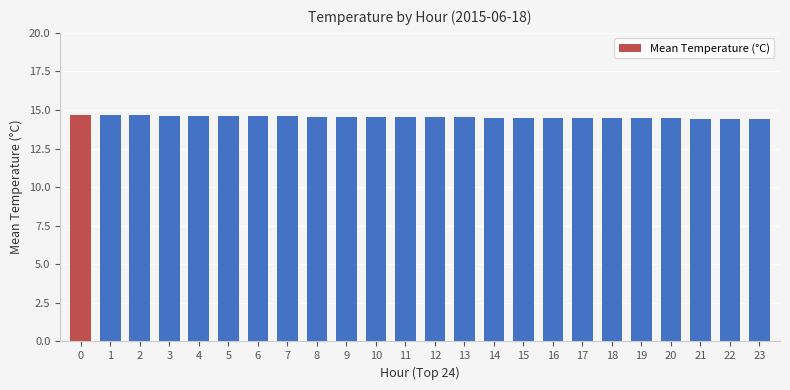

How many values are between 14 and 15?

24